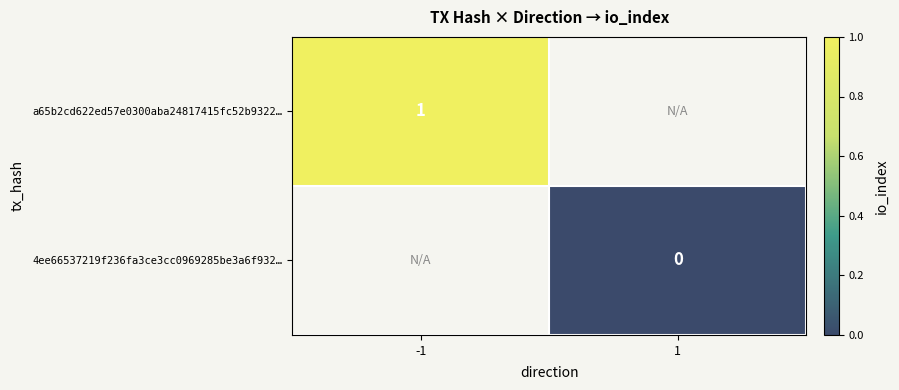

At how many categories does at least one series exceed 0?

1